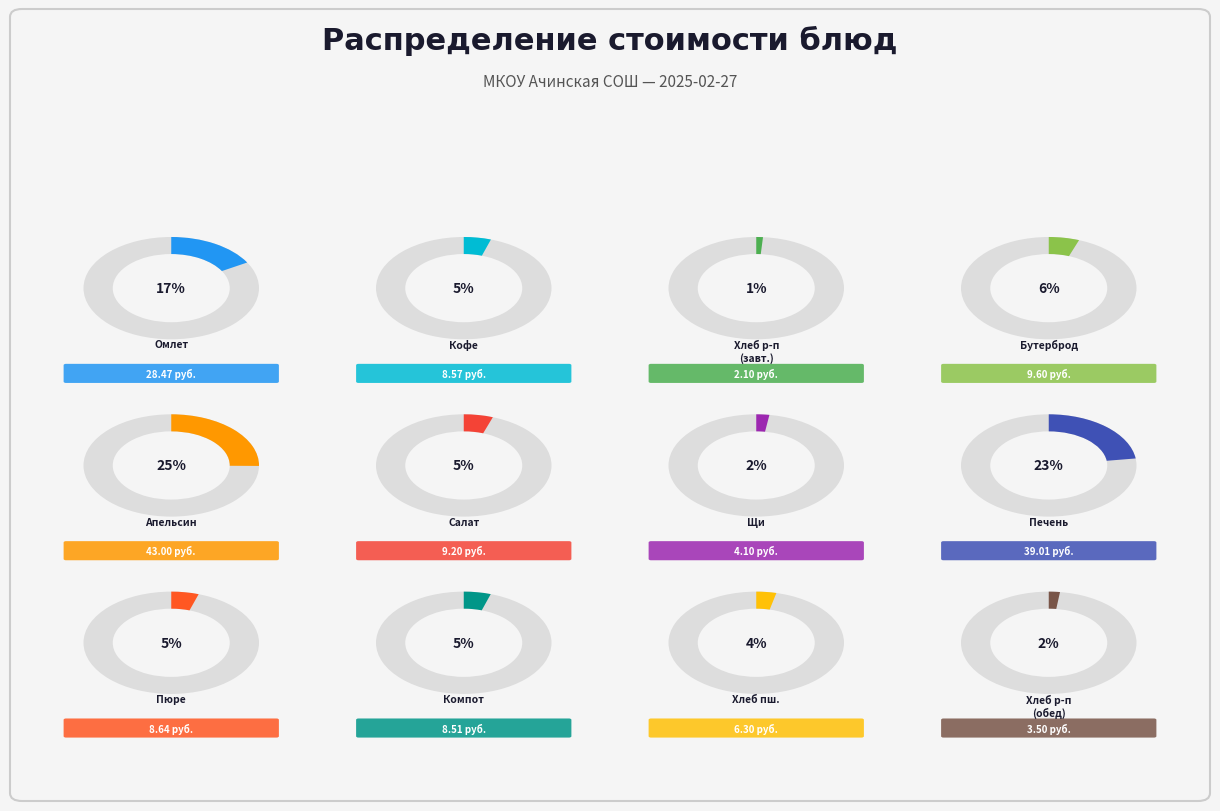

Approximately how many times larger is the value at Компот из сухофруктов compared to Кофейный напиток?

1.0